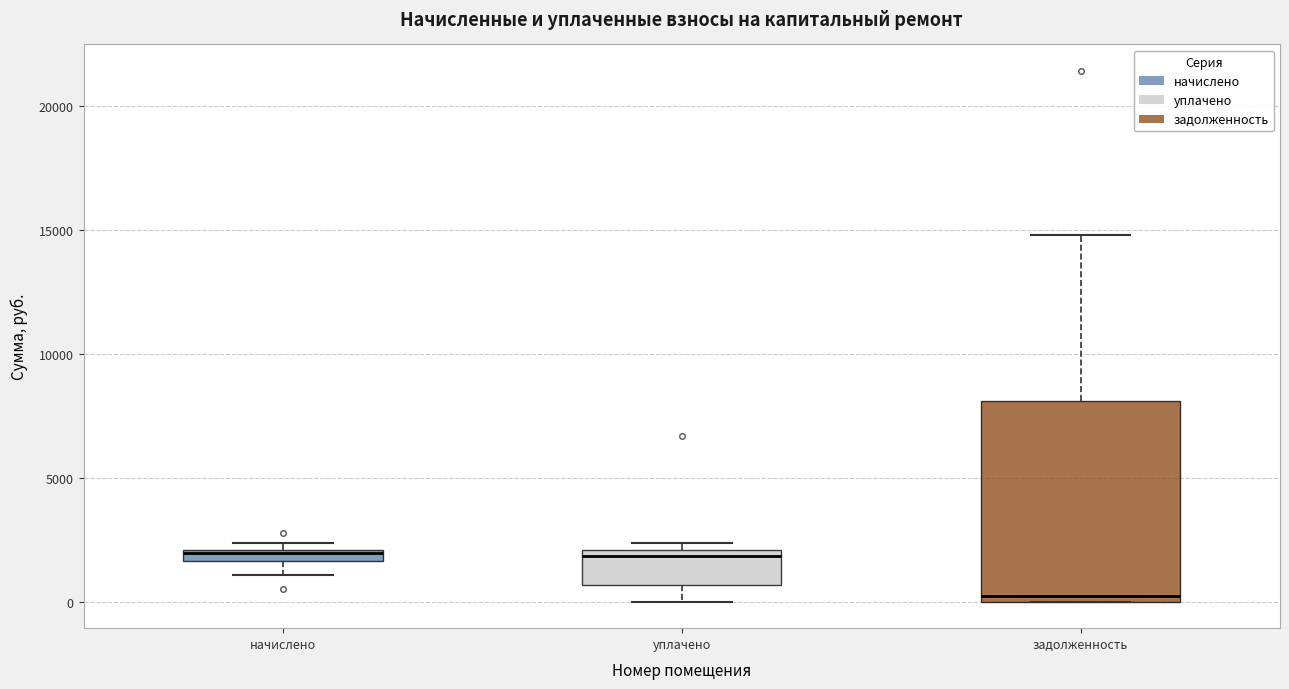

Where does the lower whisker of the box for уплачено end on the y-axis? The values are not printed on the chart, so give them approximately, as read against the axis.

0